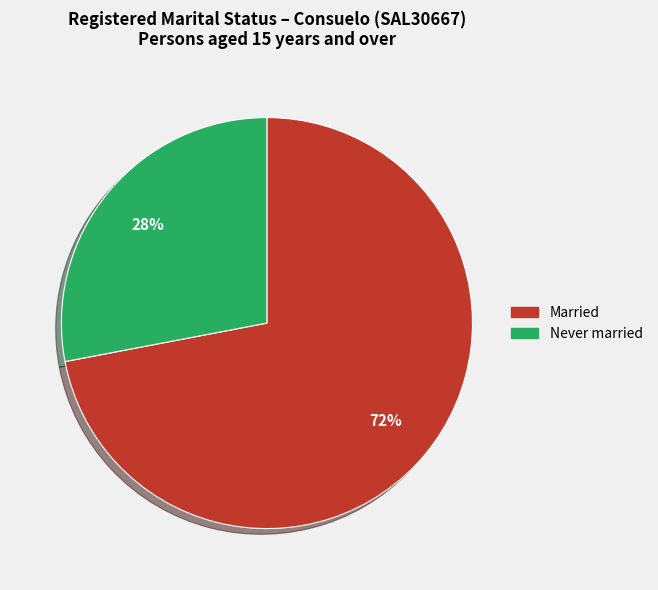

Is there a majority slice in this chart?

Yes